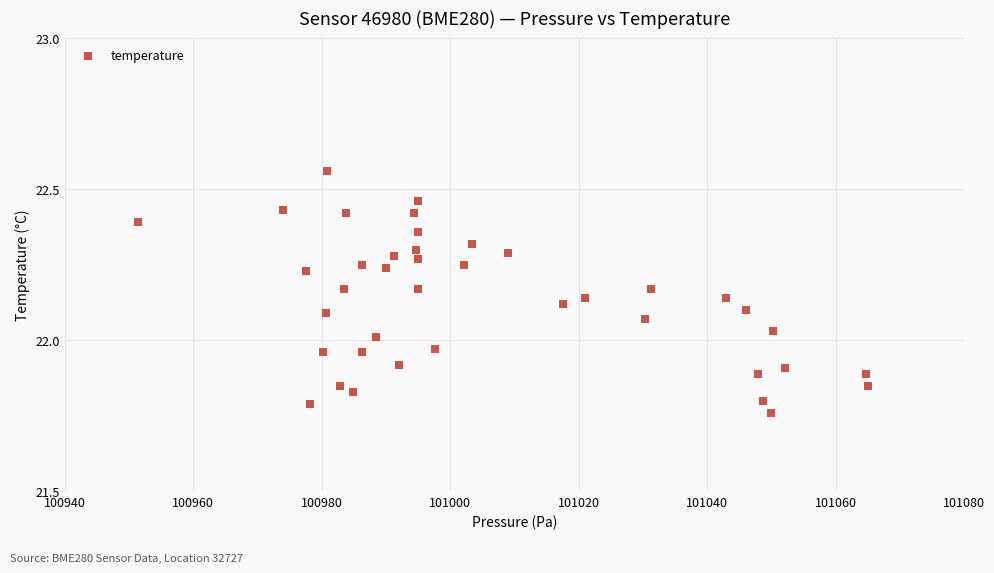

What is the range of X values (max minus min)?

113.6